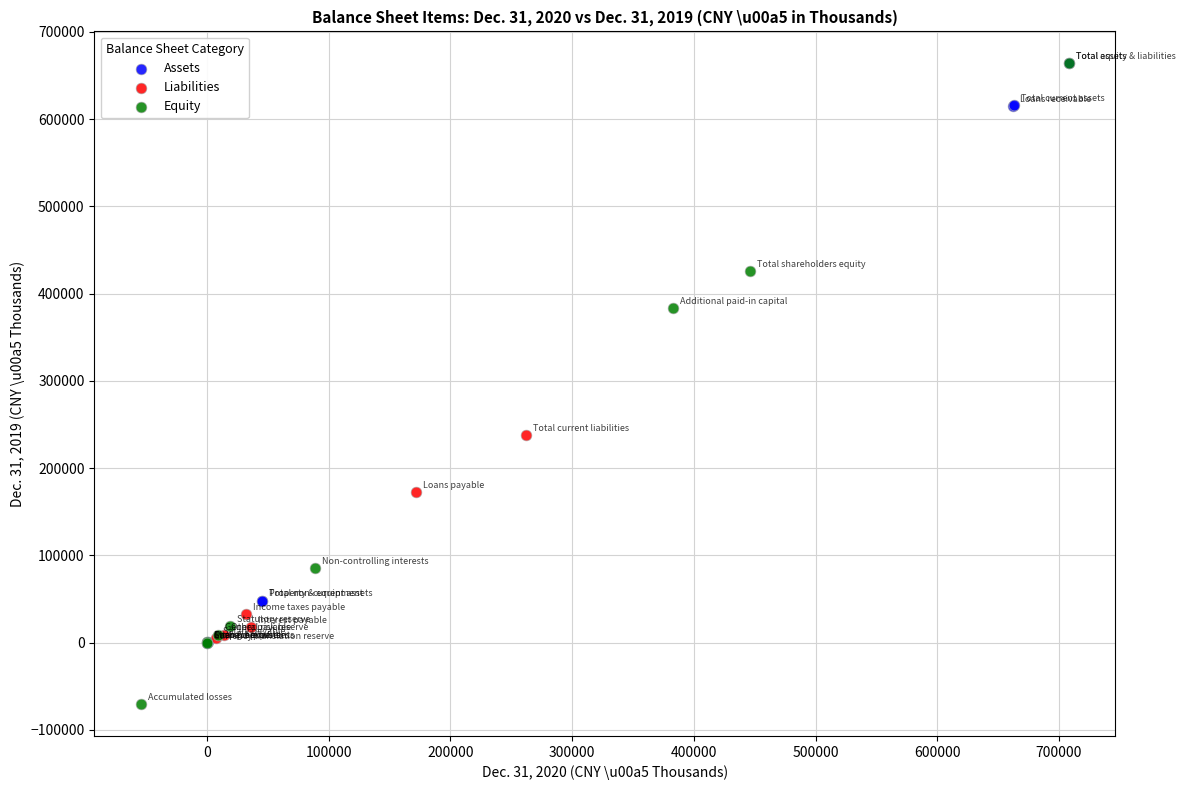

Which series has the largest Y range (max minus min)?

Equity